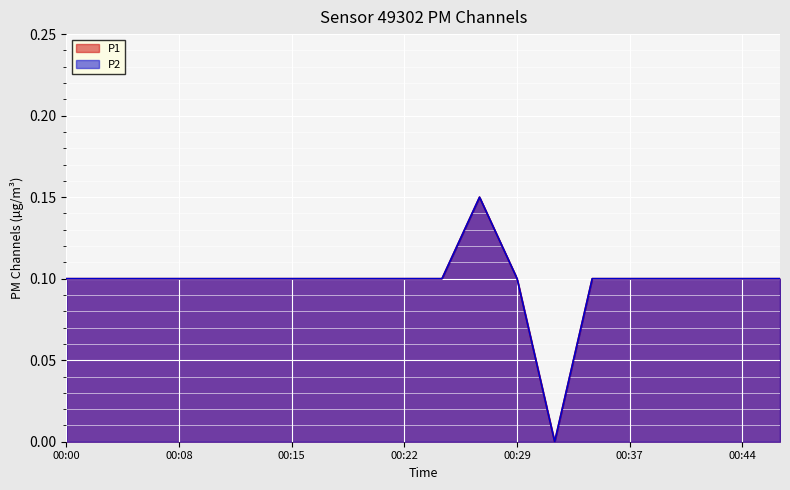

At which category does the chart reach its minimum across all series?

00:32